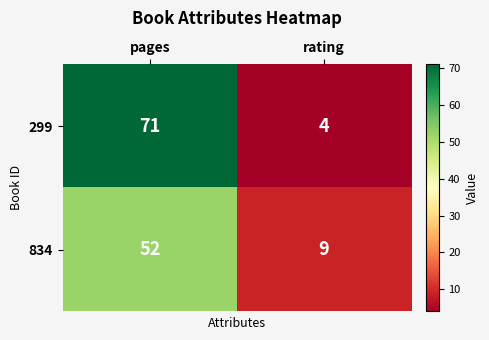

The 299 series shows 71 at pages. True or false?

True